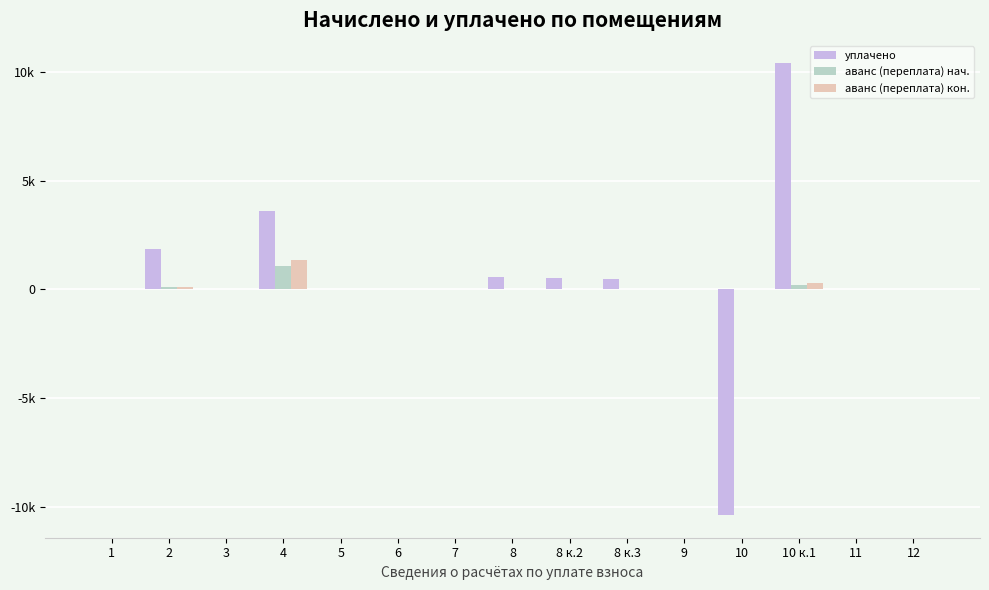

What position from the left is 3?

3